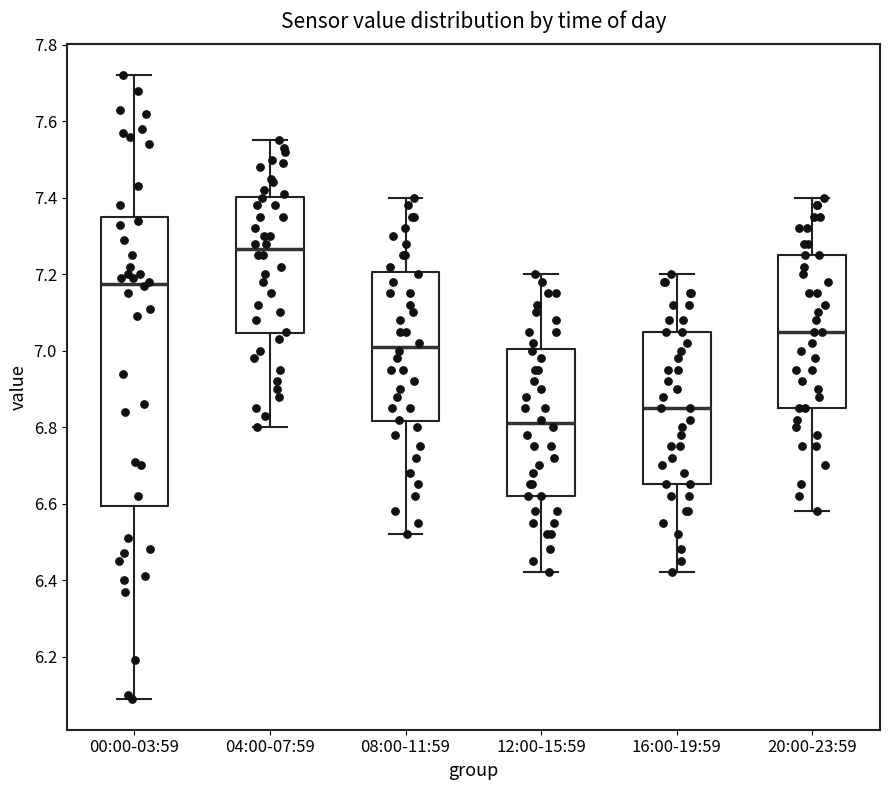

Which box's median line is the lowest?

12:00-15:59